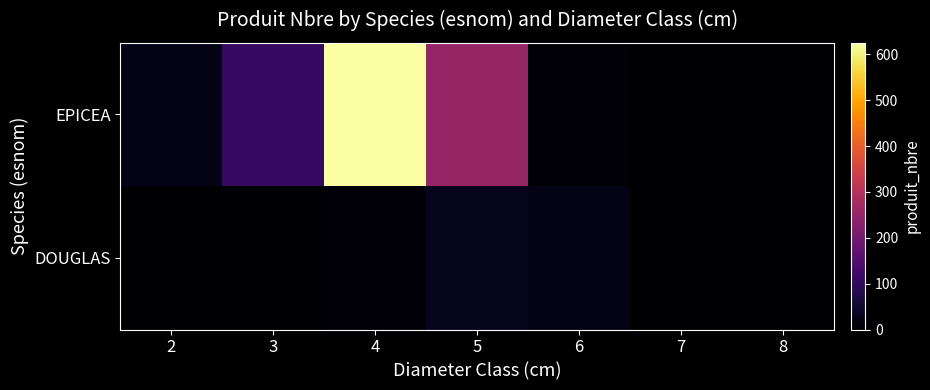

Which has a higher value, 8 or 3?

3